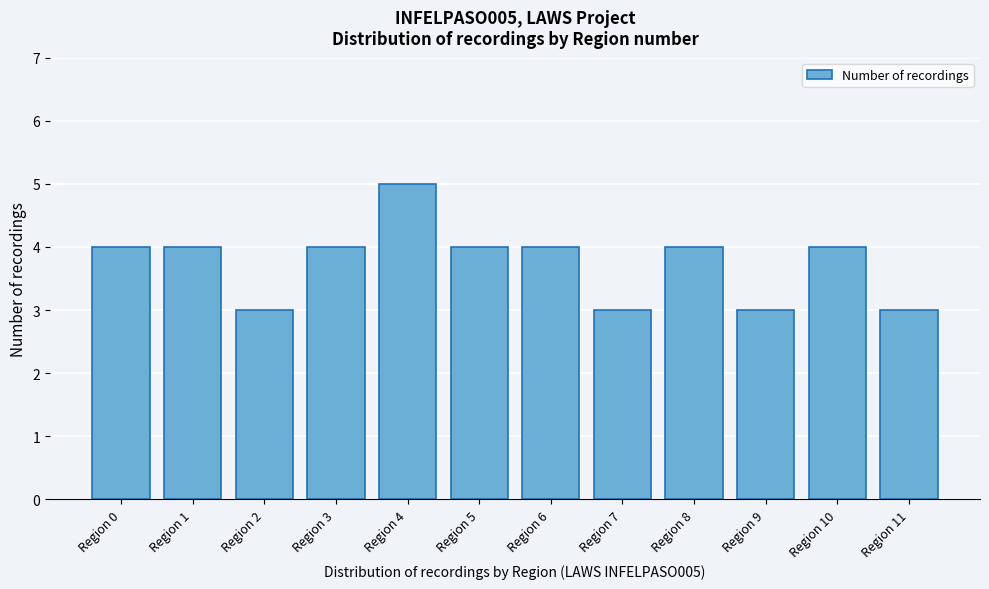

Reading right to left, list all the values displayed in this chart.

3	4	3	4	3	4	4	5	4	3	4	4